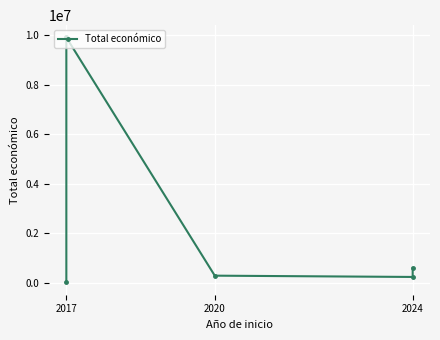

Where is the first local minimum?

2024